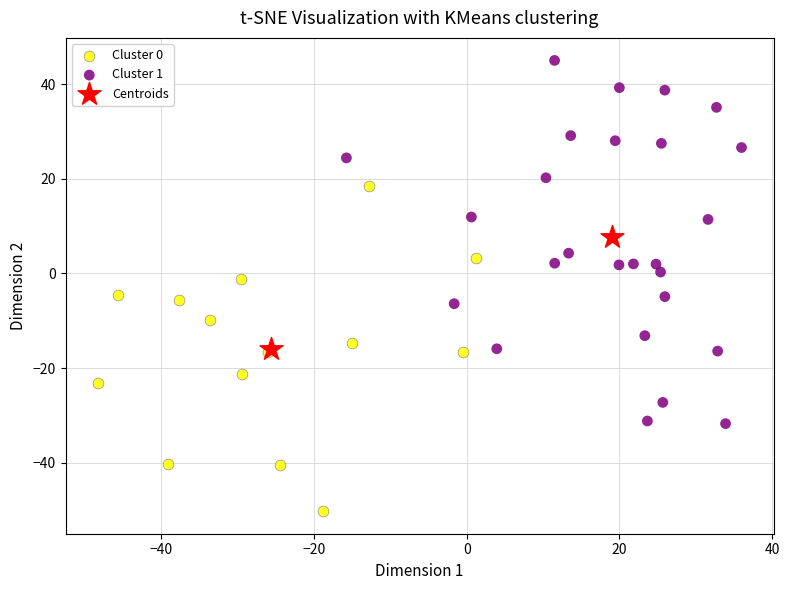

Which series has the widest spread of Y values?

Cluster 1